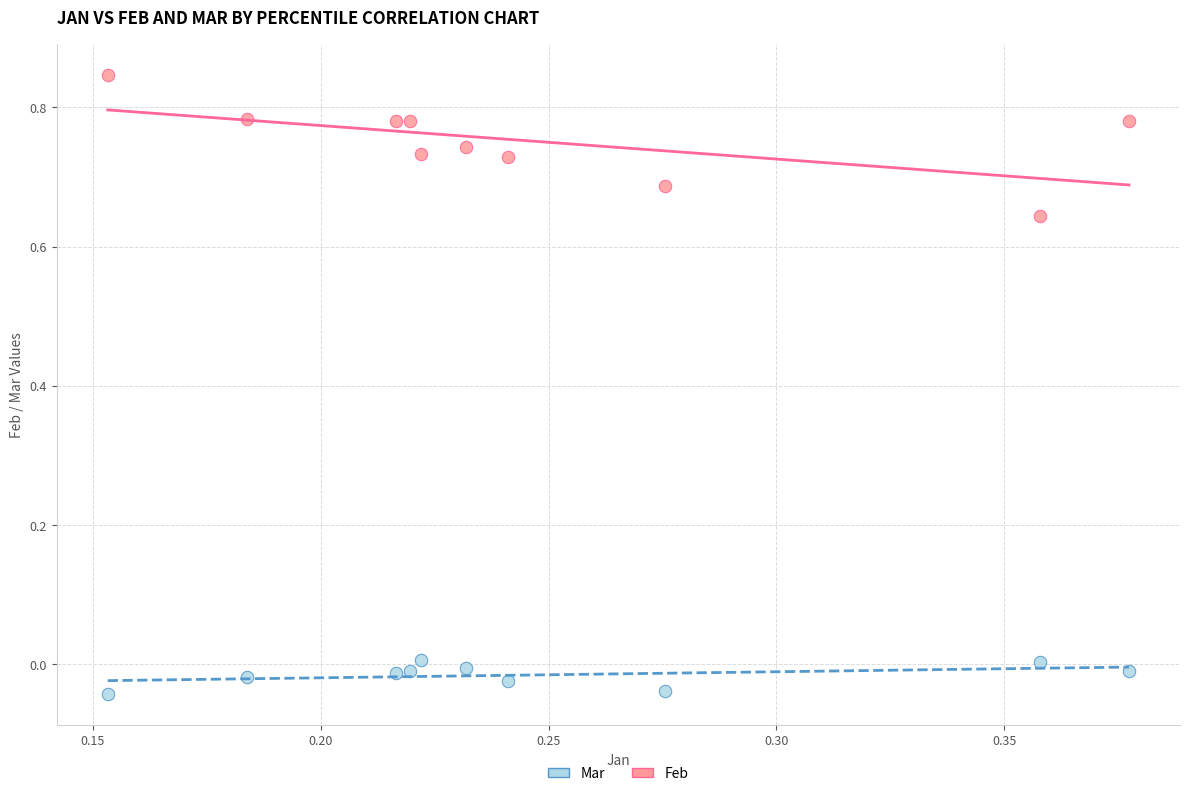

What are all the series names shown in the legend?

Mar, Feb